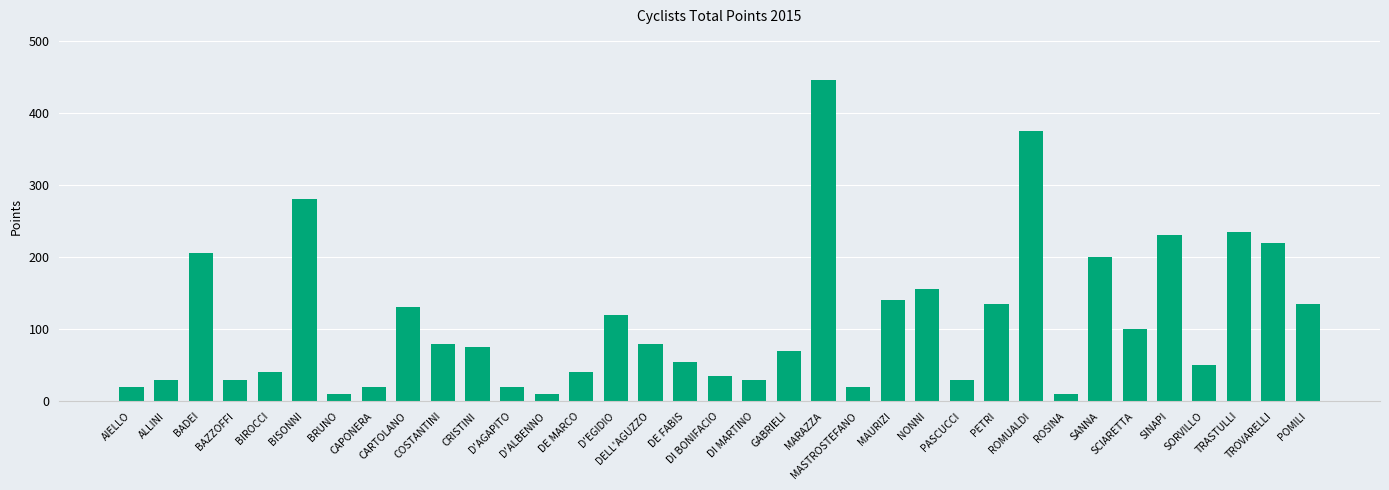

What is the ratio of the value at D'AGAPITO to the value at D'ALBENNO?

2.0